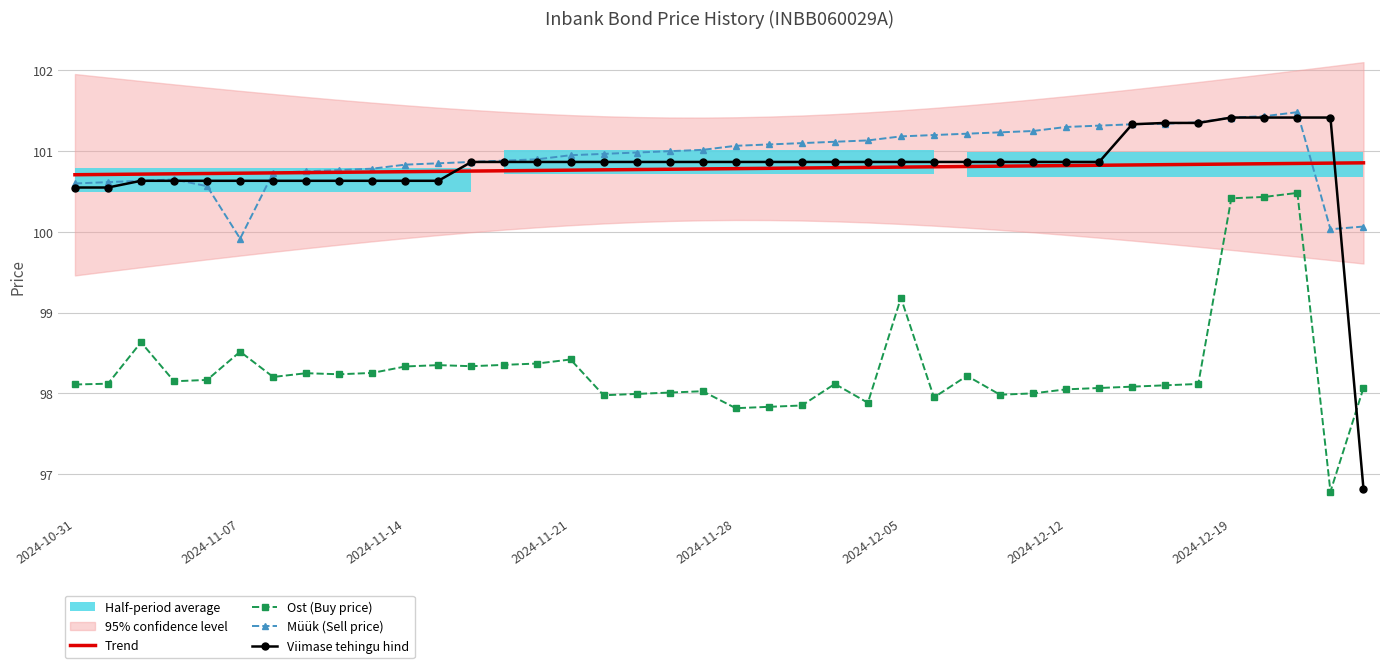

The Ost (Buy price) series shows 136.0 at 36. True or false?

False